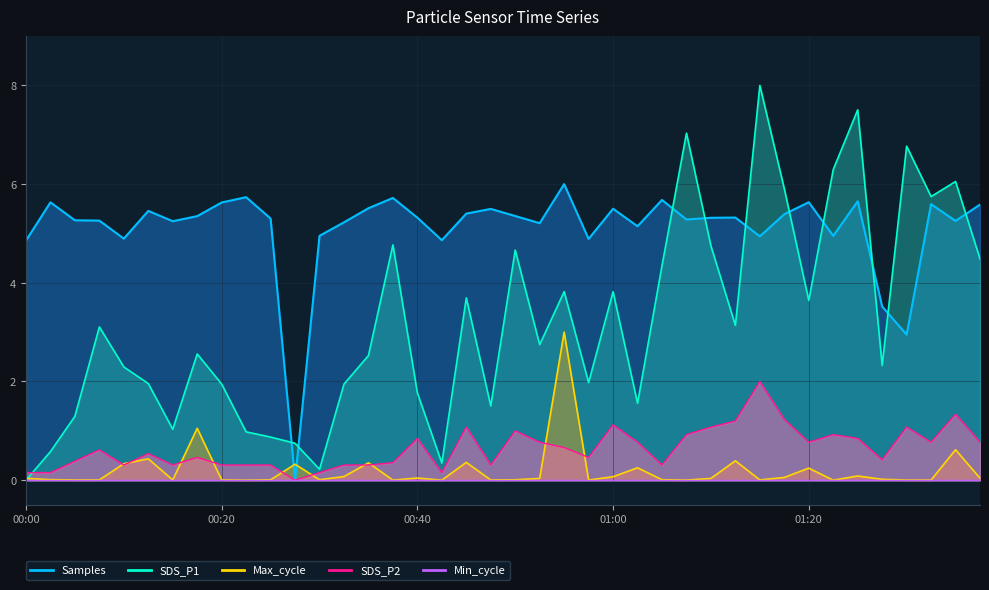

What position from the right is 00:35?

26